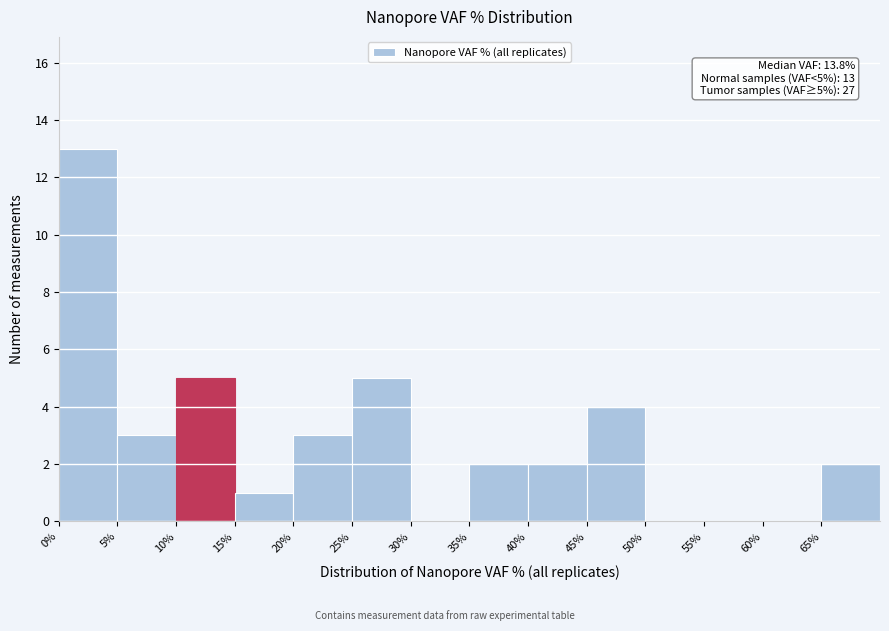

Which range on the x-axis has the tallest bar?

0 to 5